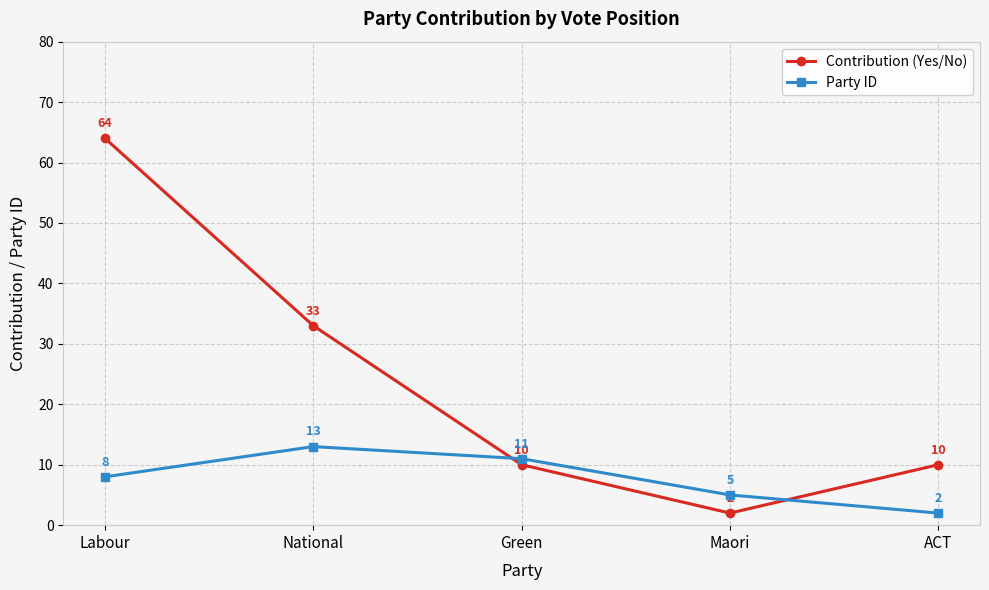

Is the value of Contribution (Yes/No) at ACT greater than the value of Party ID at National?

No